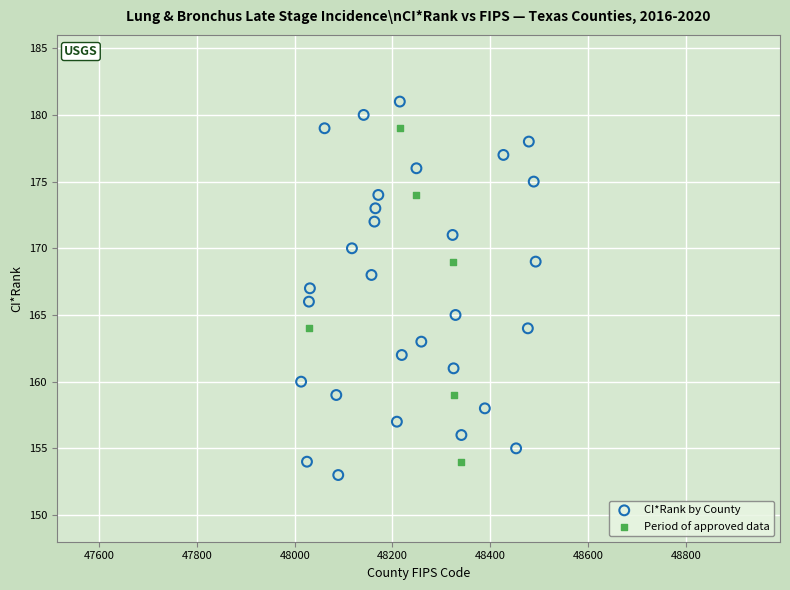

Which series has the widest spread of Y values?

CI*Rank by County